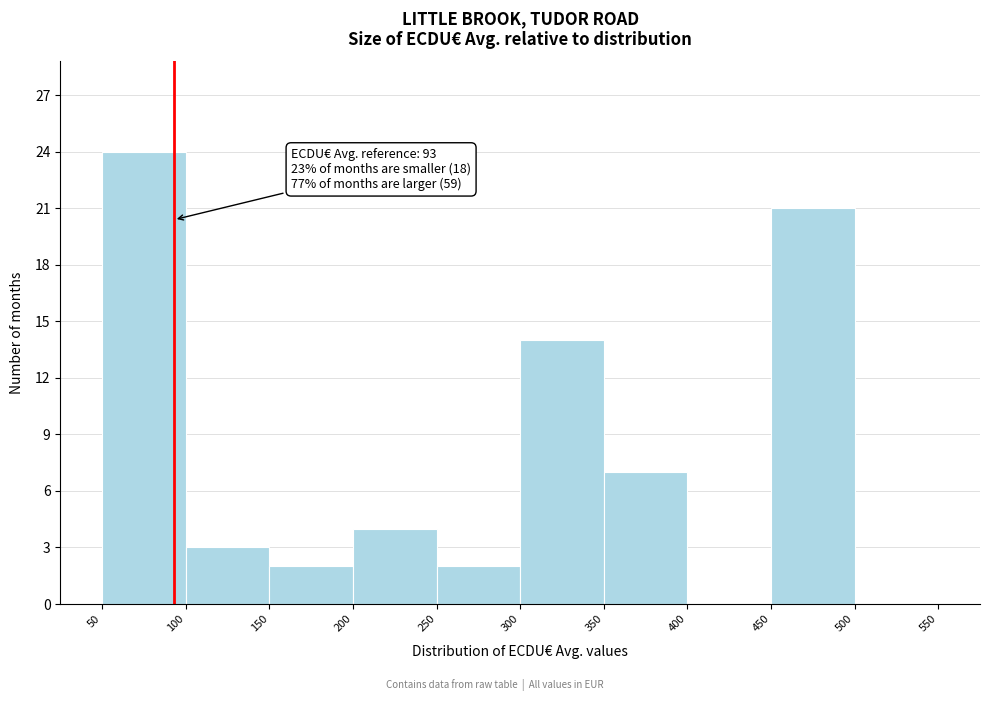

Over which range of the x-axis is the bar tallest?

50 to 100